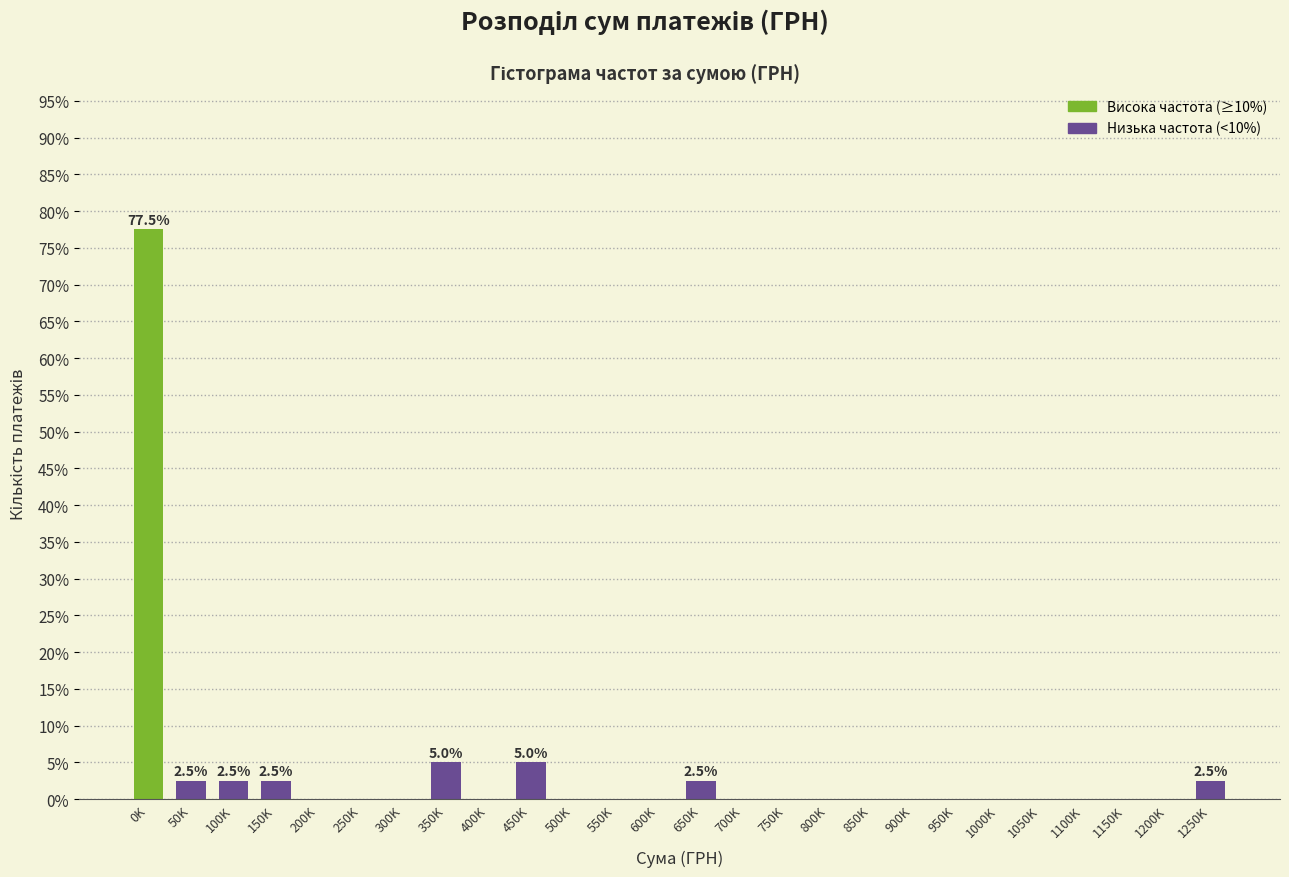

Reading left to right, transcribe all the data shown in this chart.

0K=77.5	50K=2.5	100K=2.5	150K=2.5	200K=0.0	250K=0.0	300K=0.0	350K=5.0	400K=0.0	450K=5.0	500K=0.0	550K=0.0	600K=0.0	650K=2.5	700K=0.0	750K=0.0	800K=0.0	850K=0.0	900K=0.0	950K=0.0	1000K=0.0	1050K=0.0	1100K=0.0	1150K=0.0	1200K=0.0	1250K=2.5